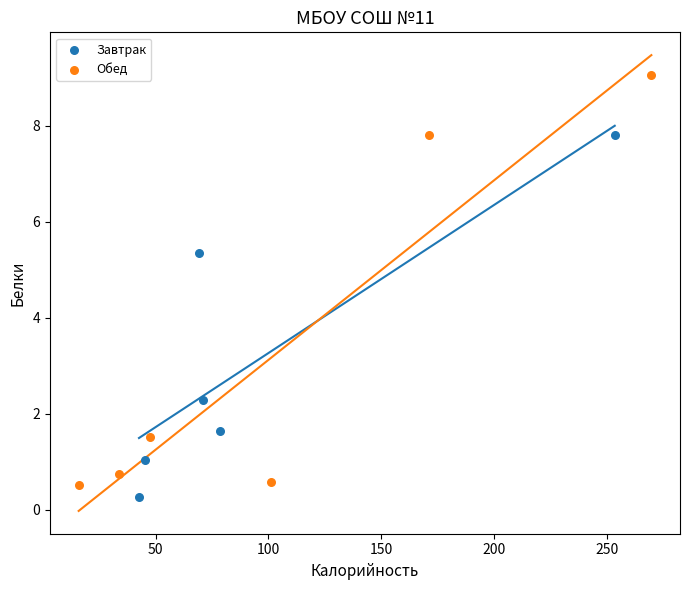

Which series has the widest spread of Y values?

Обед